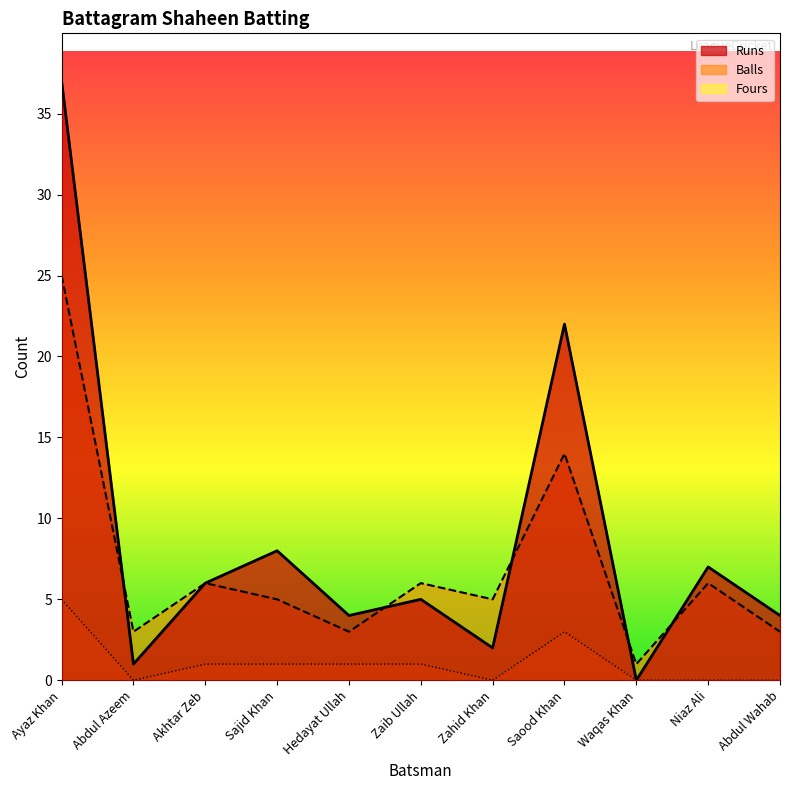

At which category does Fours reach its first local valley?

Abdul Azeem